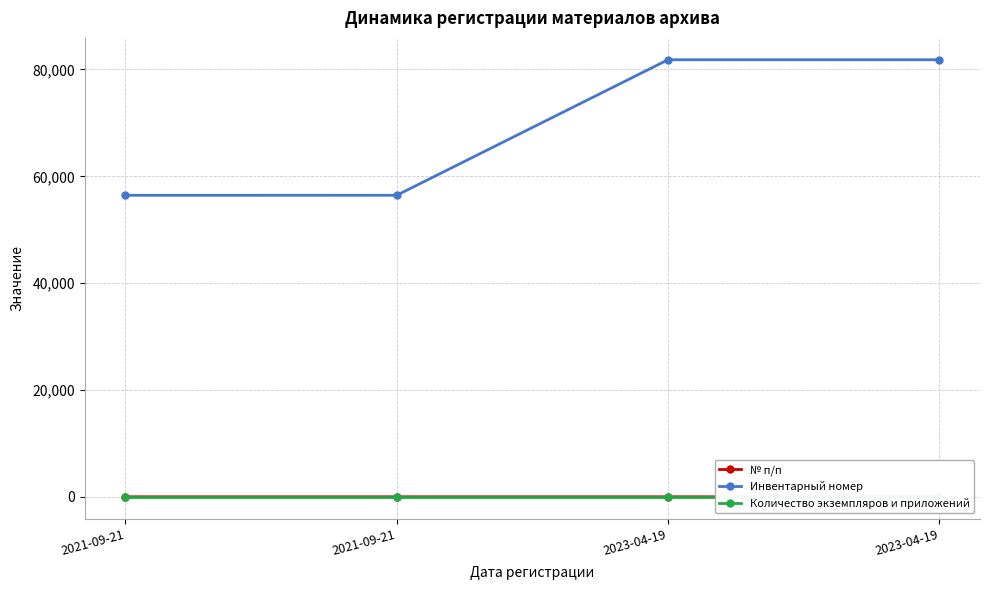

At which category is the sum across all series the highest?

2023-04-19